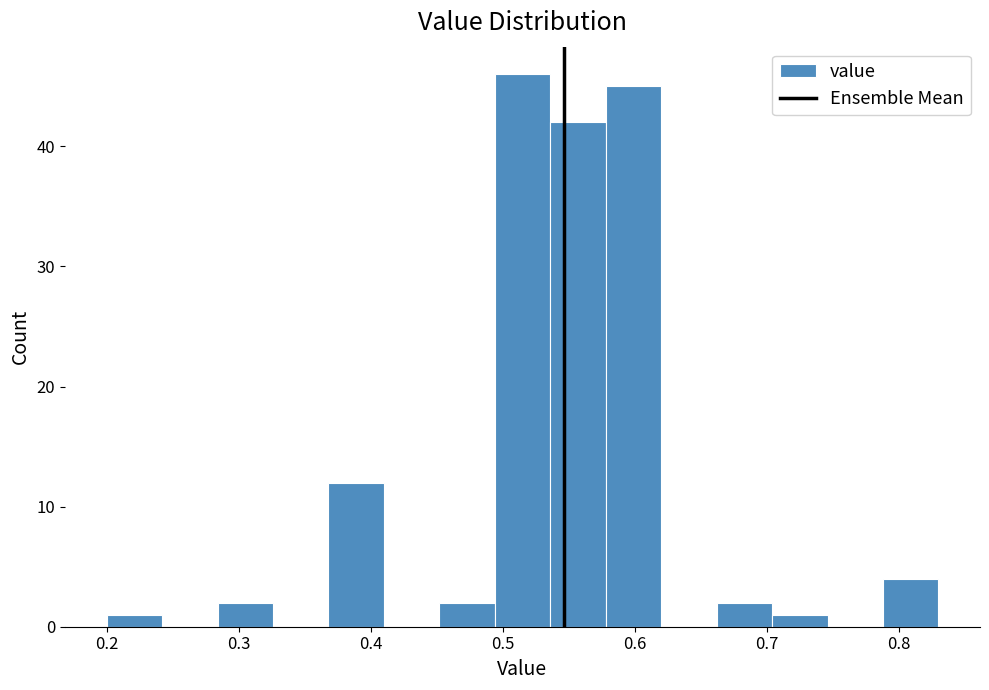

Reading left to right, list every bar in this chart as the range it spans on the x-axis followed by its height. Neither the bar edges nor the heights are printed on the chart, so give them approximately, as read against the axes.

0.200 to 0.242: 1
0.242 to 0.284: 0
0.284 to 0.326: 2
0.326 to 0.368: 0
0.368 to 0.410: 12
0.410 to 0.452: 0
0.452 to 0.494: 2
0.494 to 0.536: 46
0.536 to 0.578: 42
0.578 to 0.620: 45
0.620 to 0.662: 0
0.662 to 0.704: 2
0.704 to 0.746: 1
0.746 to 0.788: 0
0.788 to 0.830: 4